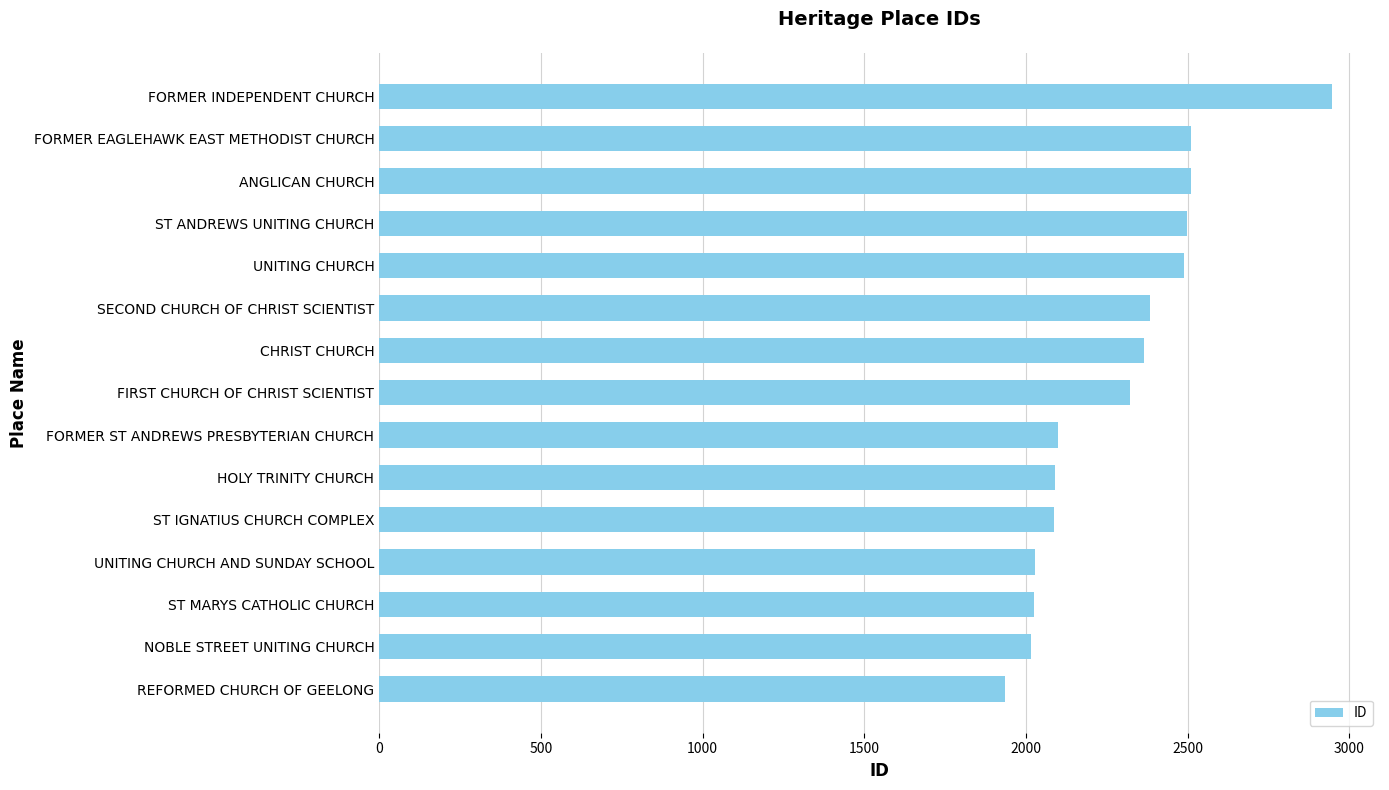

The chart shows a value of 2085 at ST IGNATIUS CHURCH COMPLEX. True or false?

True